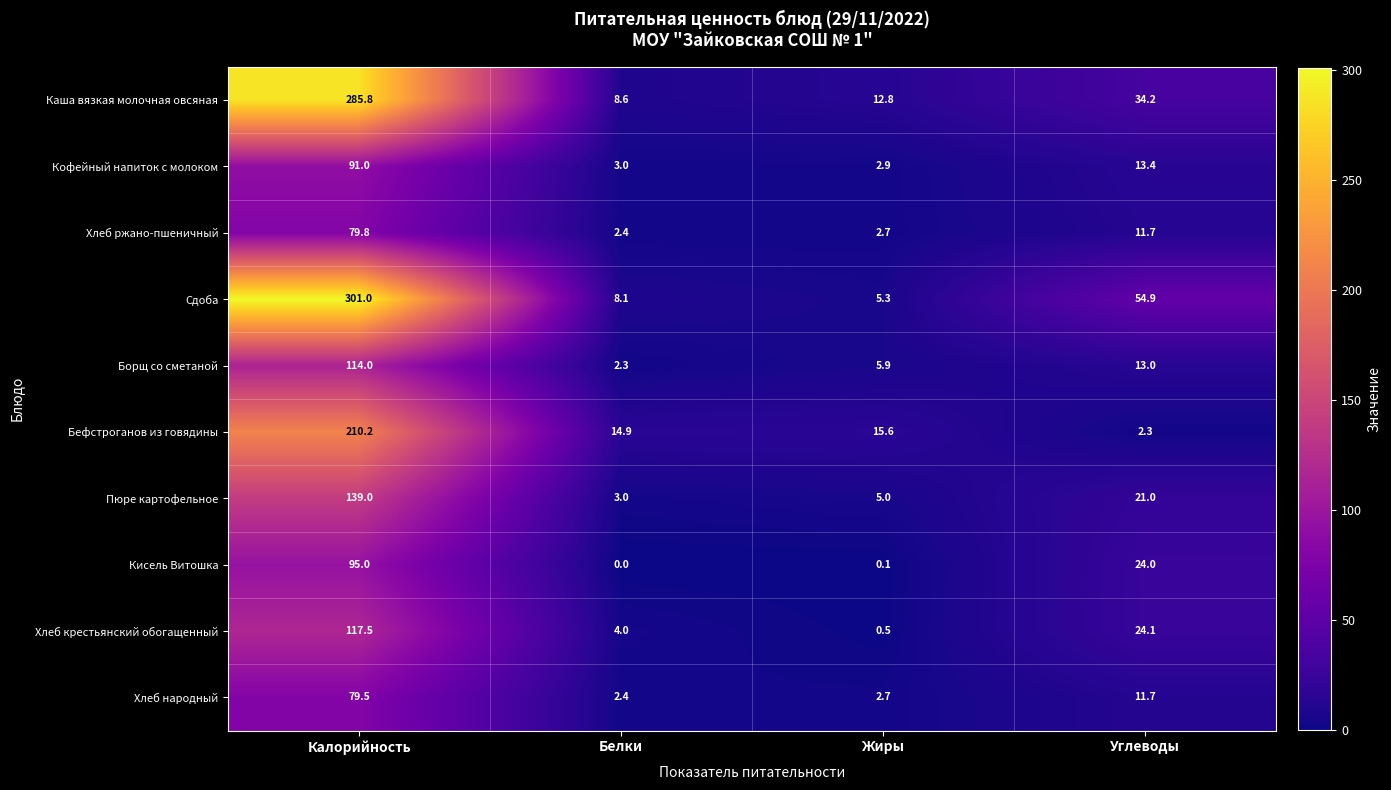

True or false: Бефстроганов из говядины has a value of 210.2 at Калорийность.

True